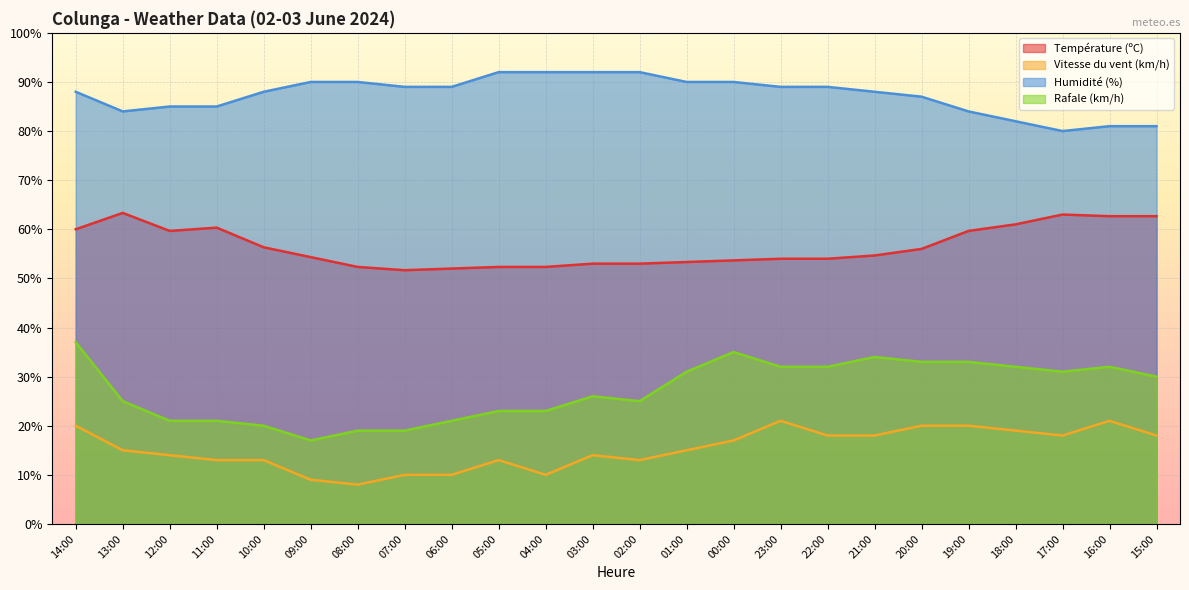

True or false: Rafale (km/h) and Température (ºC) cross at least once.

False